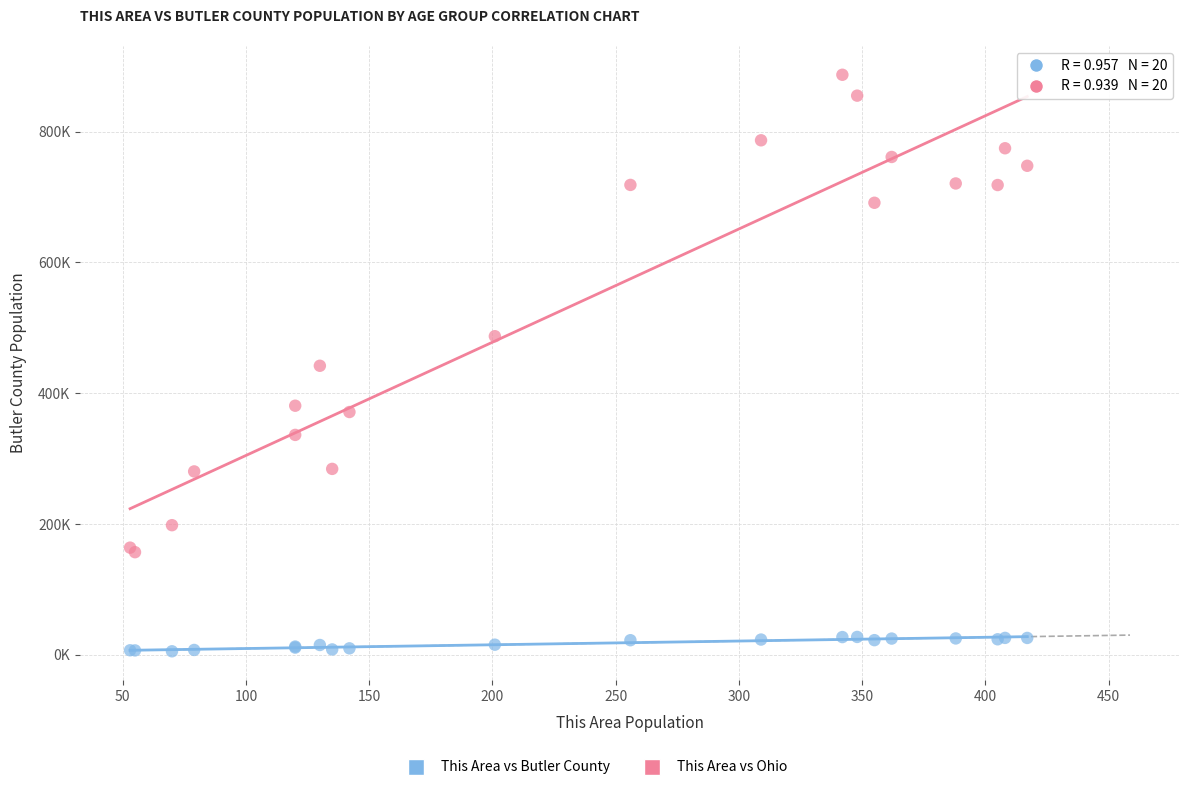

Which series reaches the minimum Y coordinate?

This Area vs Butler County